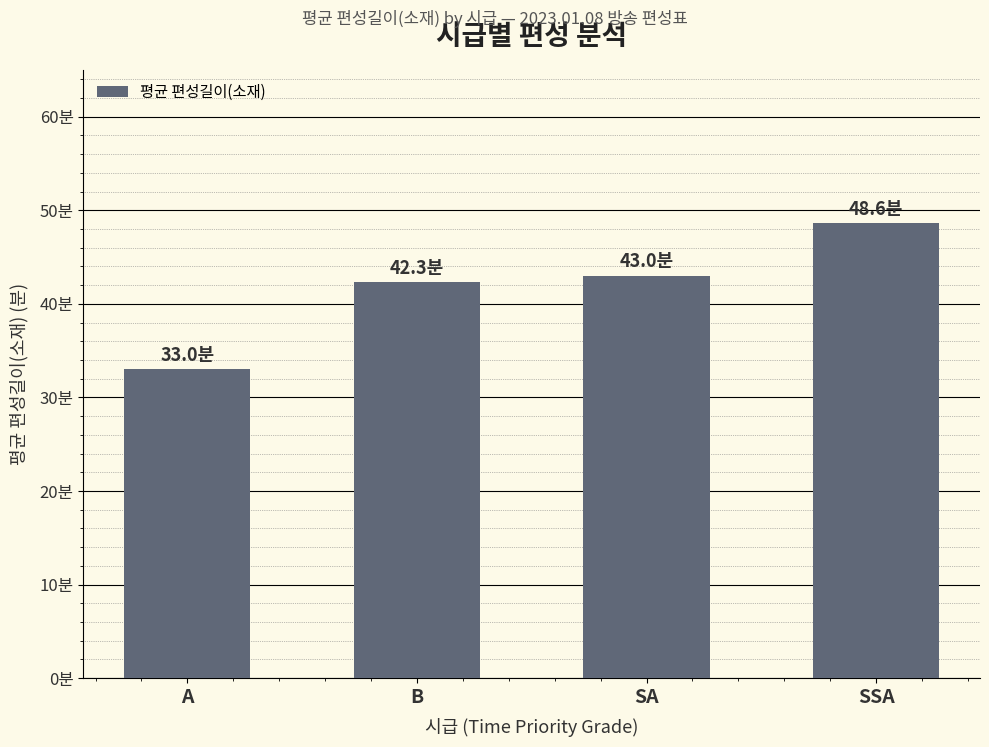

What is the difference between the maximum and second lowest values?

6.3